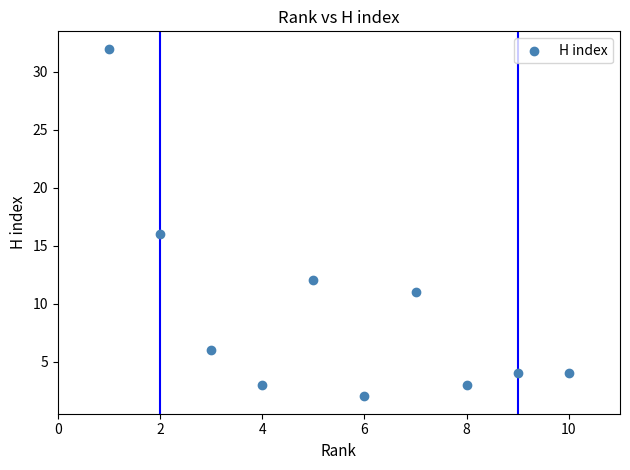

What is the range of Y values (max minus min)?

30